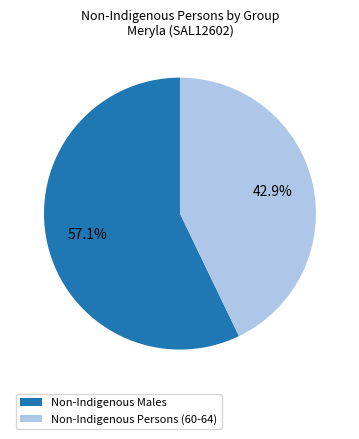

Which has a higher value, Non-Indigenous Males or Non-Indigenous Persons (60-64)?

Non-Indigenous Males